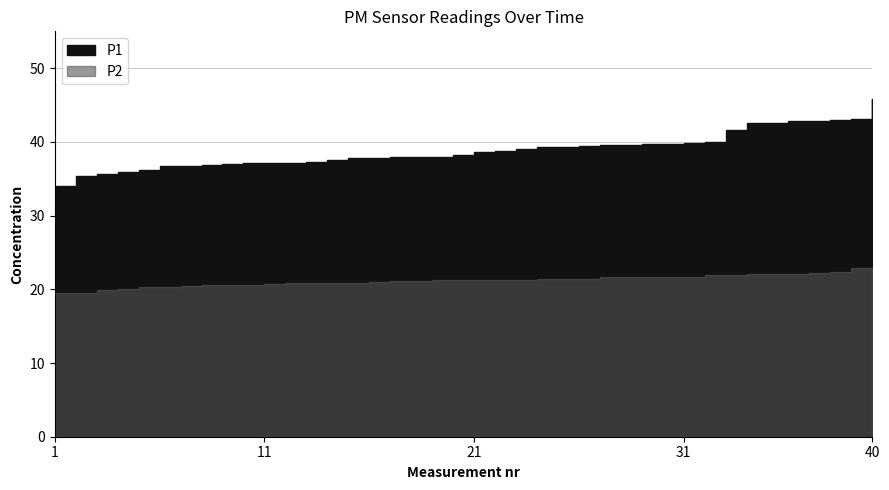

The value of P1 at 01:33 is 16.7. True or false?

False